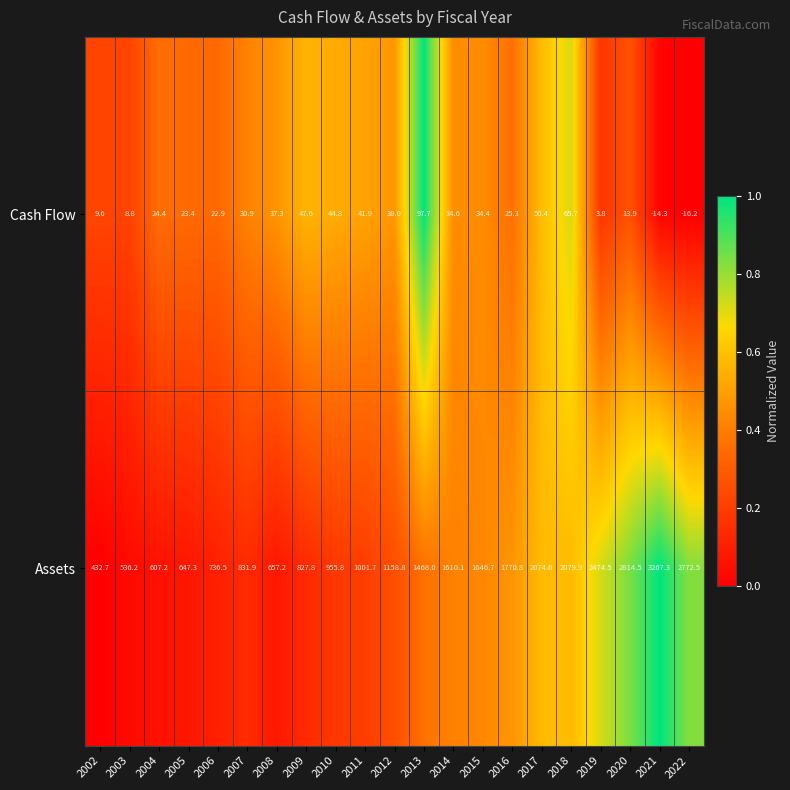

List the series in order of their peak value, highest first.

Assets, Cash Flow